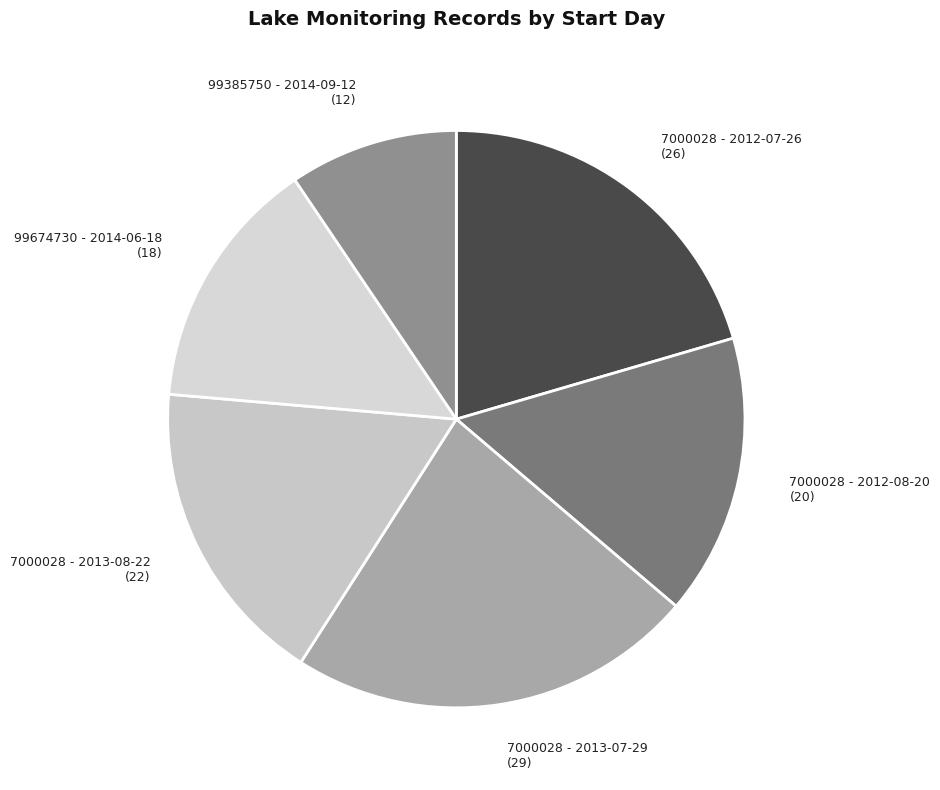

Does 99385750 - 2014-09-12 represent more than half of the total?

No